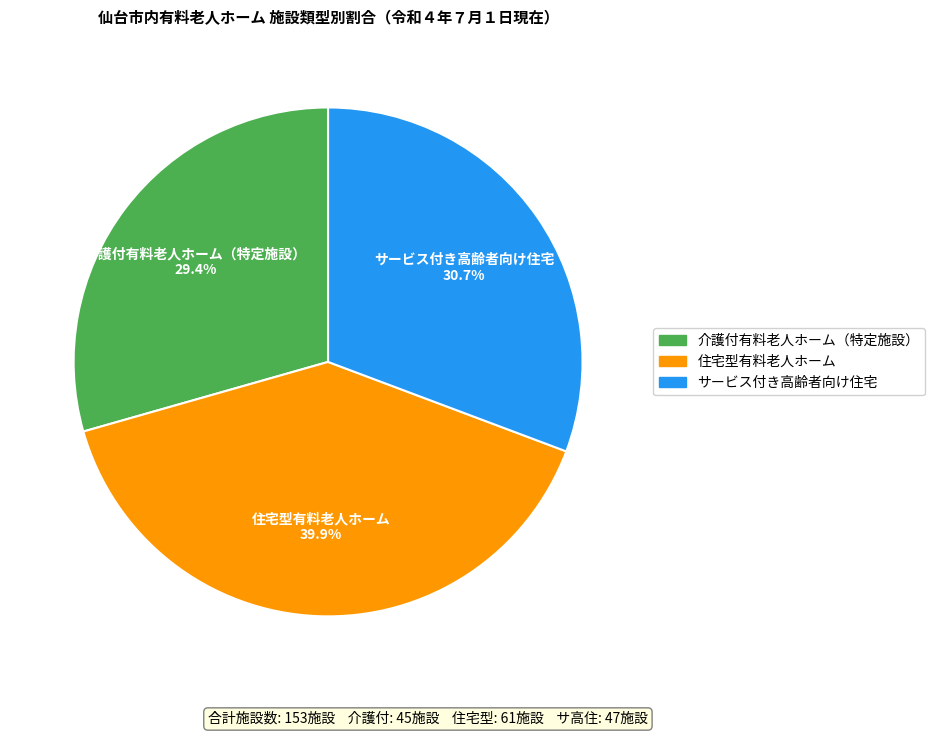

What is the total percentage of サービス付き高齢者向け住宅 and 住宅型有料老人ホーム?

70.6%